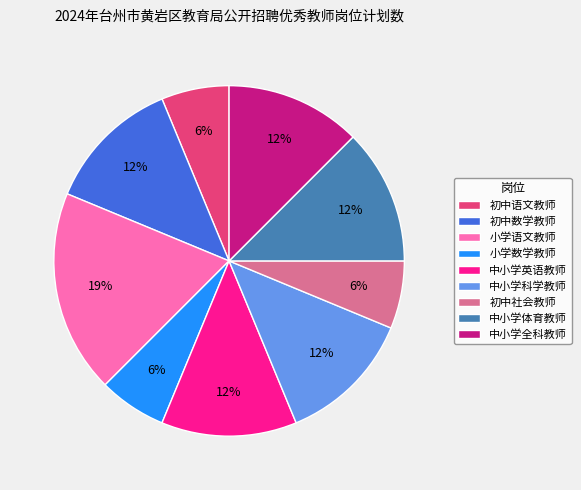

Is it true that 中小学体育教师 is 12% of the pie?

True